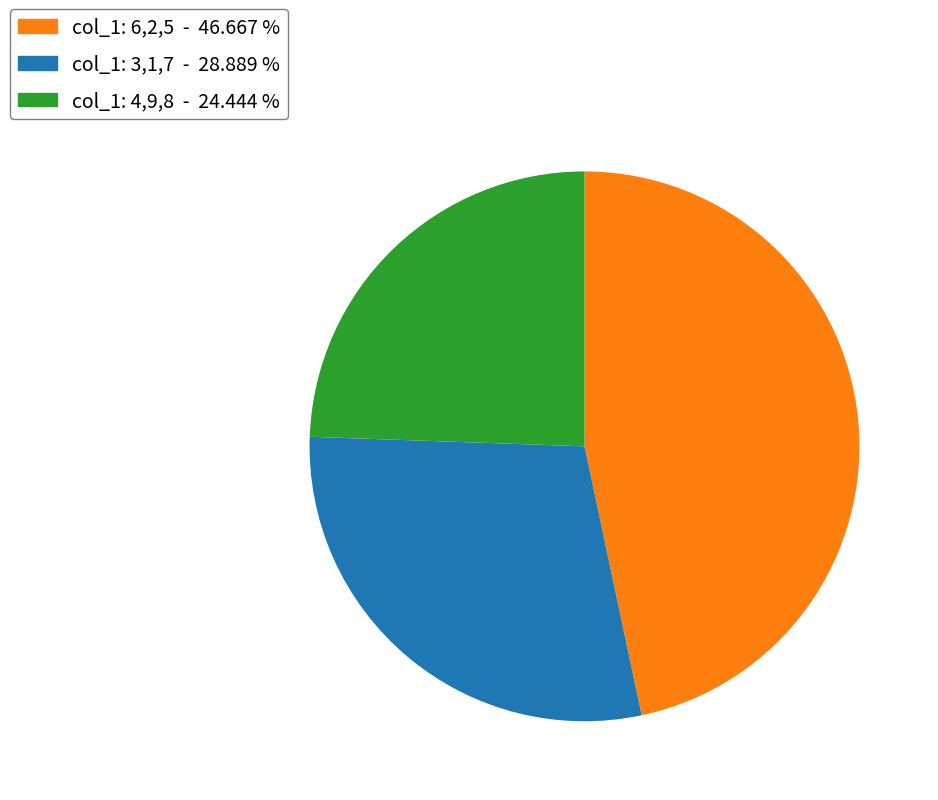

Count the number of slices in the pie.

3